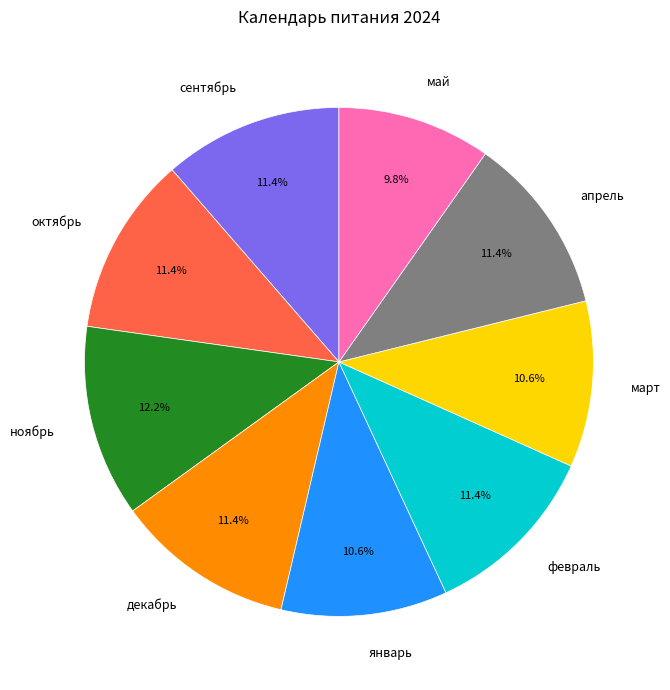

Is there any slice that represents more than half of the pie?

No